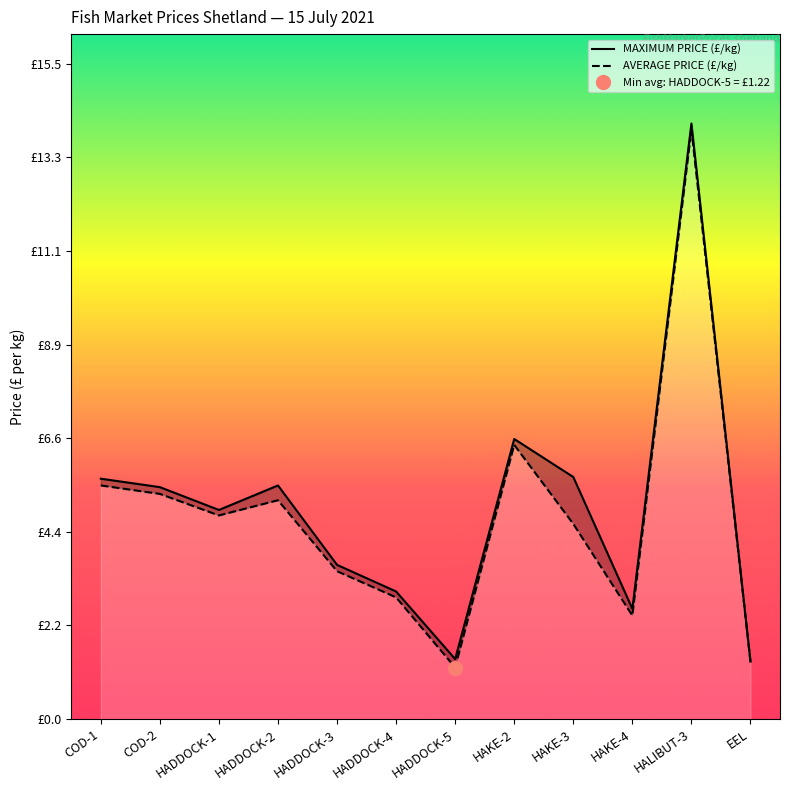

The MAXIMUM PRICE (£/kg) series shows 5.5 at COD-2. True or false?

True